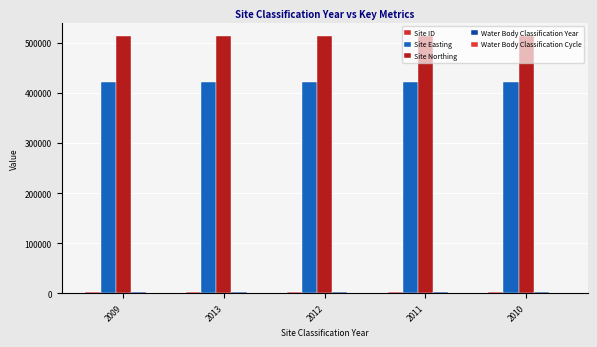

How many categories are shown in the chart?

5